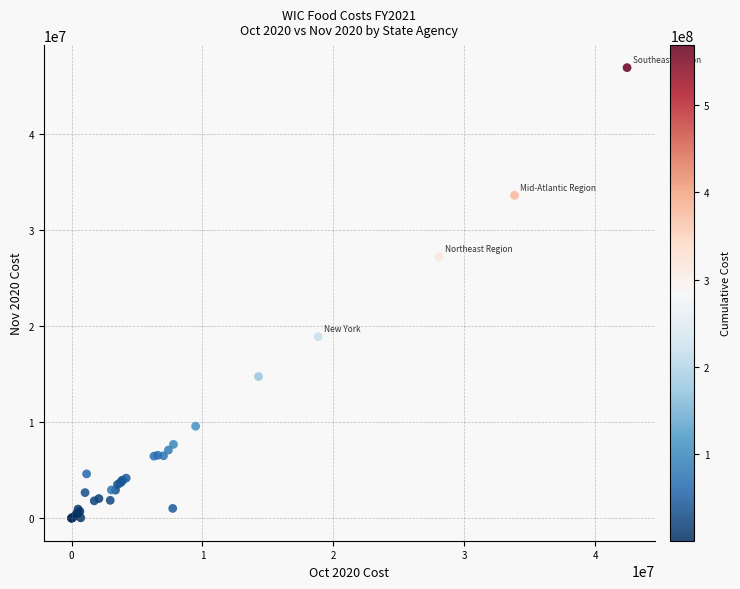

What Y value in the scatter plot is closest to 23460475?

27222441